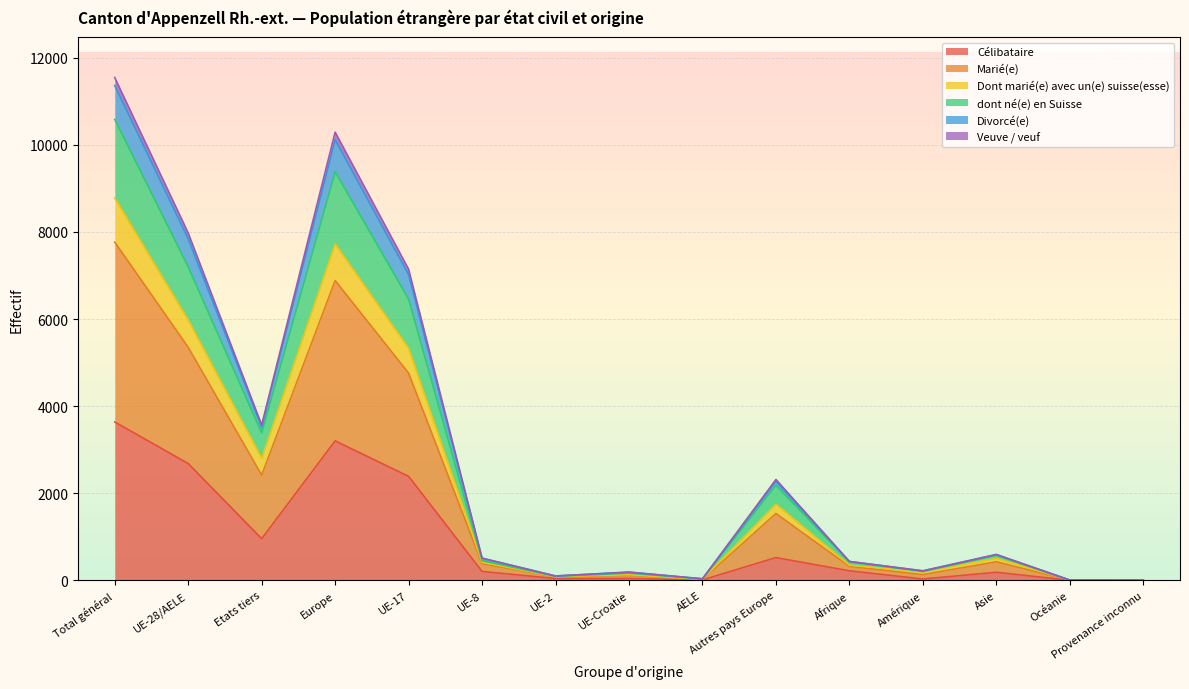

What are all the series names shown in the legend?

Célibataire, Marié(e), Dont marié(e) avec un(e) suisse(esse), dont né(e) en Suisse, Divorcé(e), Veuve / veuf